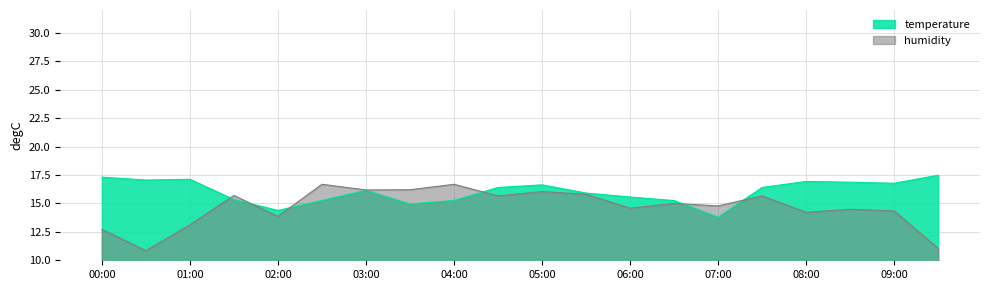

Reading left to right, list all the values displayed in this chart.

temperature: 00:00=17.3	00:30=17.1	01:00=17.1	01:30=15.3	02:00=14.4	02:30=15.3	03:00=16.1	03:30=14.9	04:00=15.3	04:30=16.4	05:00=16.6	05:30=15.9	06:00=15.6	06:30=15.2	07:00=13.8	07:30=16.4	08:00=16.9	08:30=16.9	09:00=16.8	09:30=17.5
humidity: 00:00=12.7	00:30=10.8	01:00=13.1	01:30=15.7	02:00=13.9	02:30=16.7	03:00=16.2	03:30=16.2	04:00=16.7	04:30=15.7	05:00=16.0	05:30=15.8	06:00=14.6	06:30=15.0	07:00=14.8	07:30=15.7	08:00=14.2	08:30=14.5	09:00=14.3	09:30=11.0